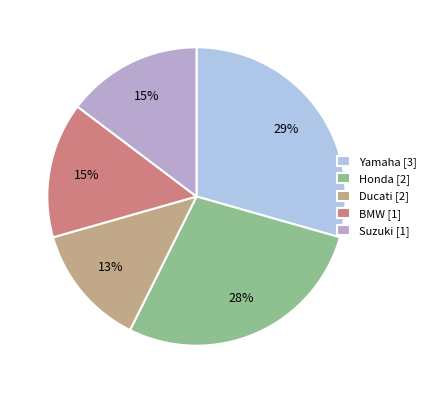

How many slices are in this pie chart?

5